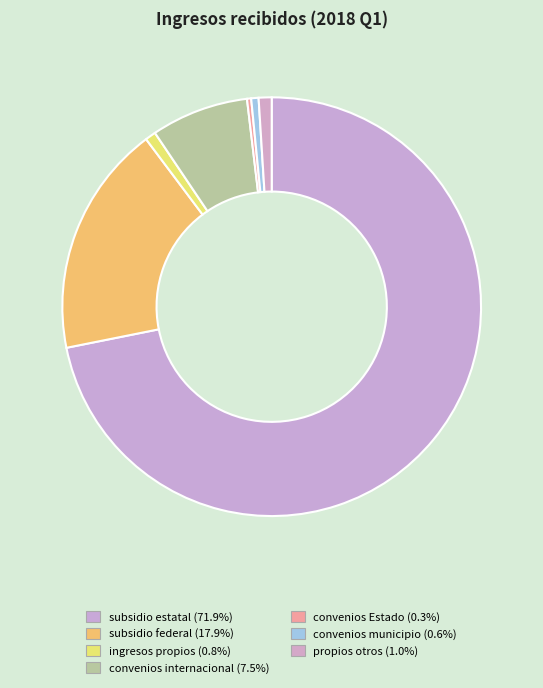

Rank the categories by value from lowest to highest.

convenios Estado, convenios municipio, ingresos propios, propios otros, convenios internacional, subsidio federal, subsidio estatal